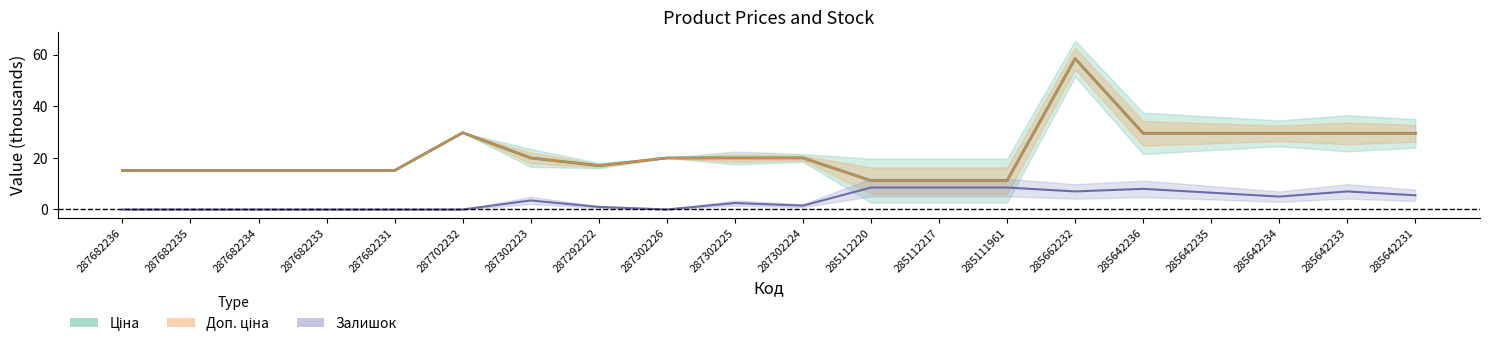

What is the difference between the maximum and minimum values in the Доп. ціна series?

47.2